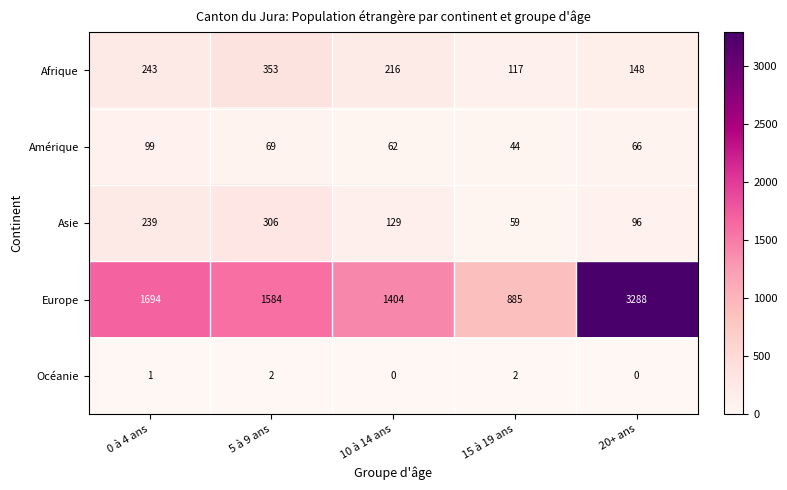

The value of Asie at 5 à 9 ans is 183. True or false?

False